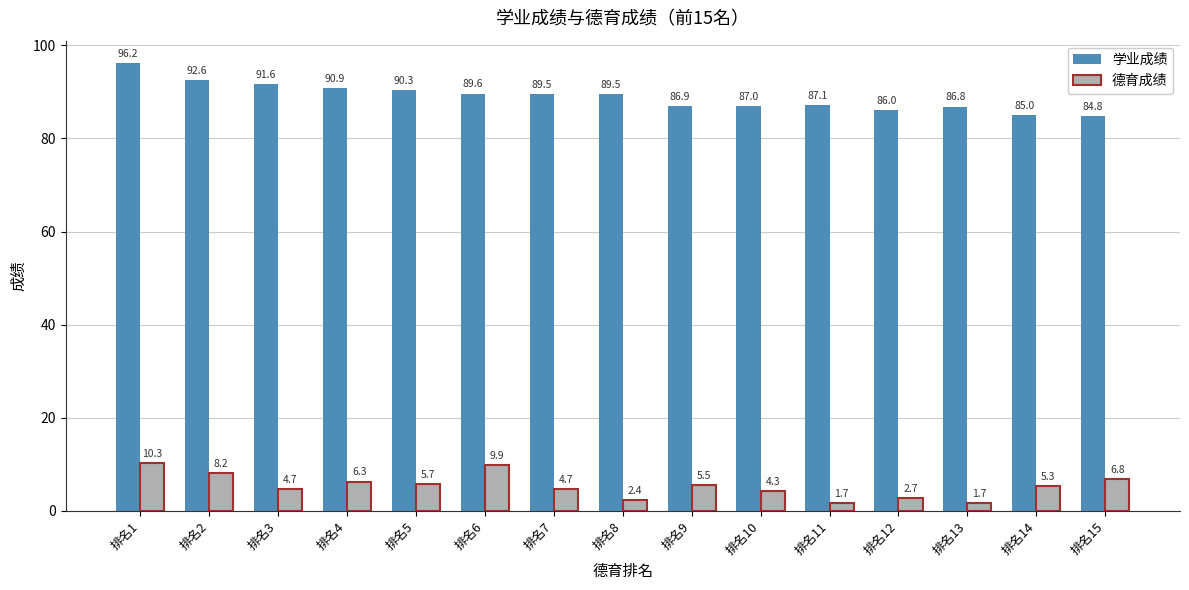

What is the value of the 学业成绩 bar at the 11th from the left?

87.1